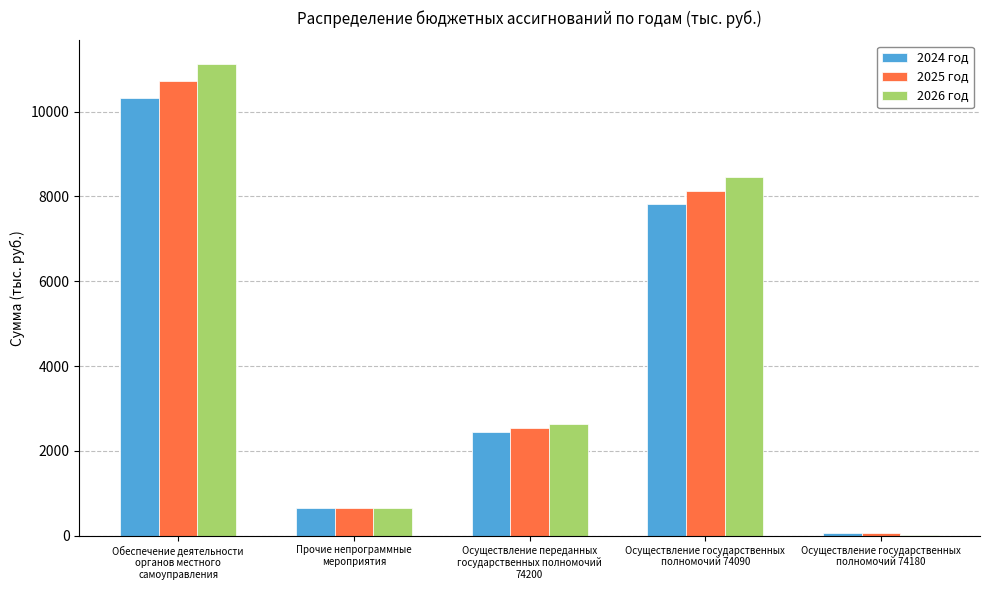

What is the highest value of the 2025 год series?

10733.7